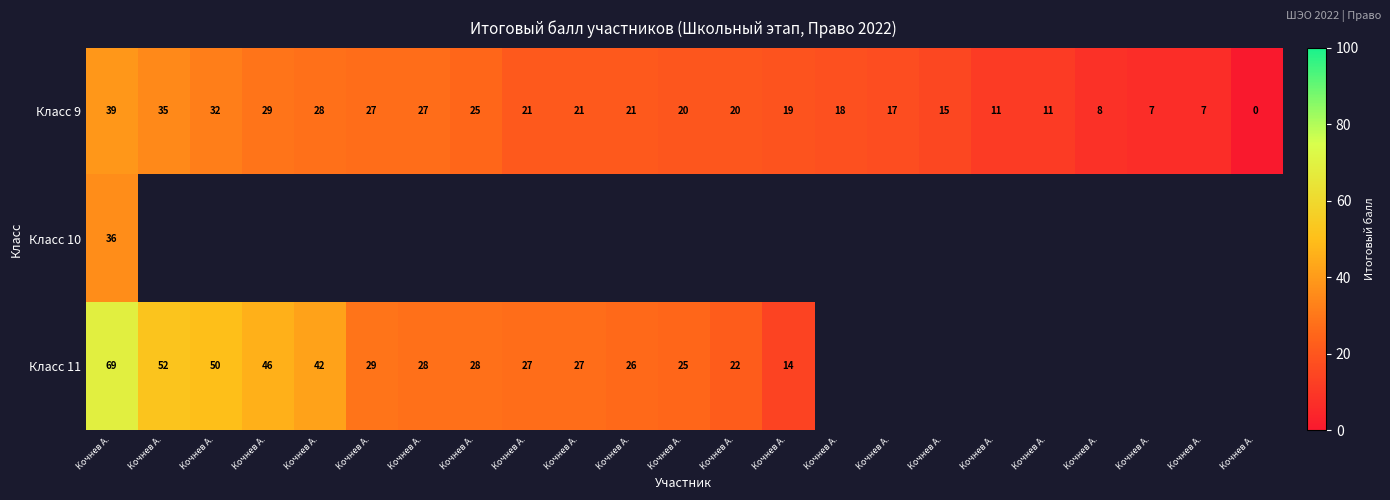

Which label corresponds to the largest value in the chart?

Кочнев А.